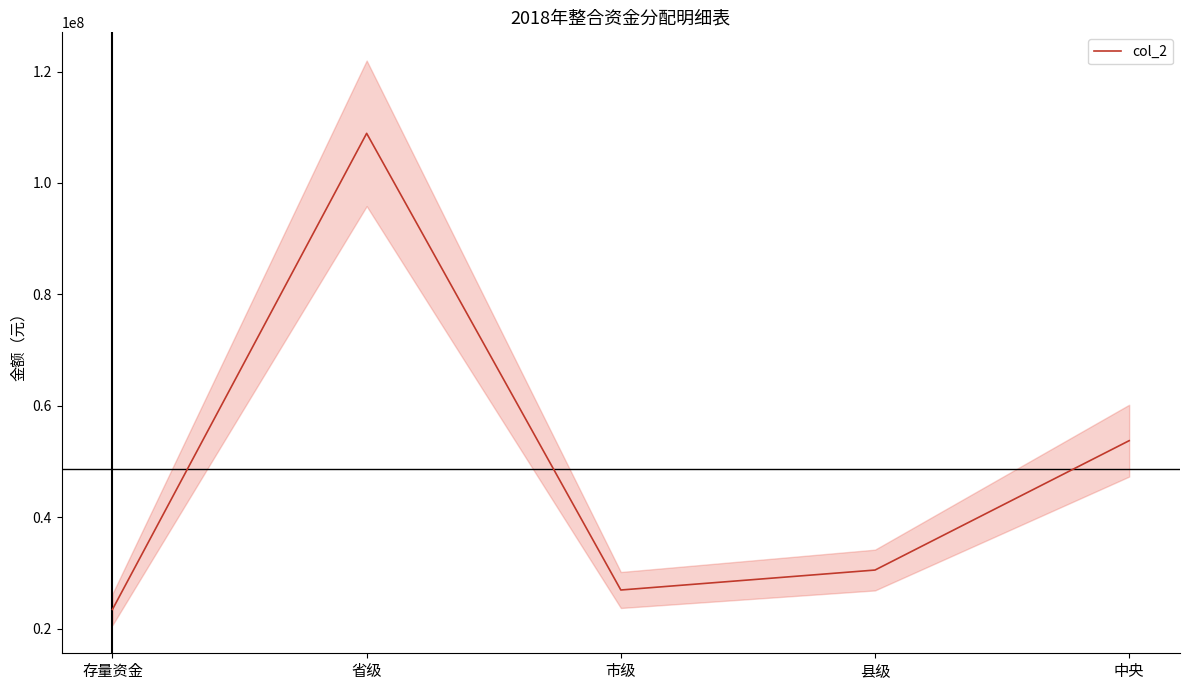

What is the change in value from 市级 to 中央?

+26811000.0